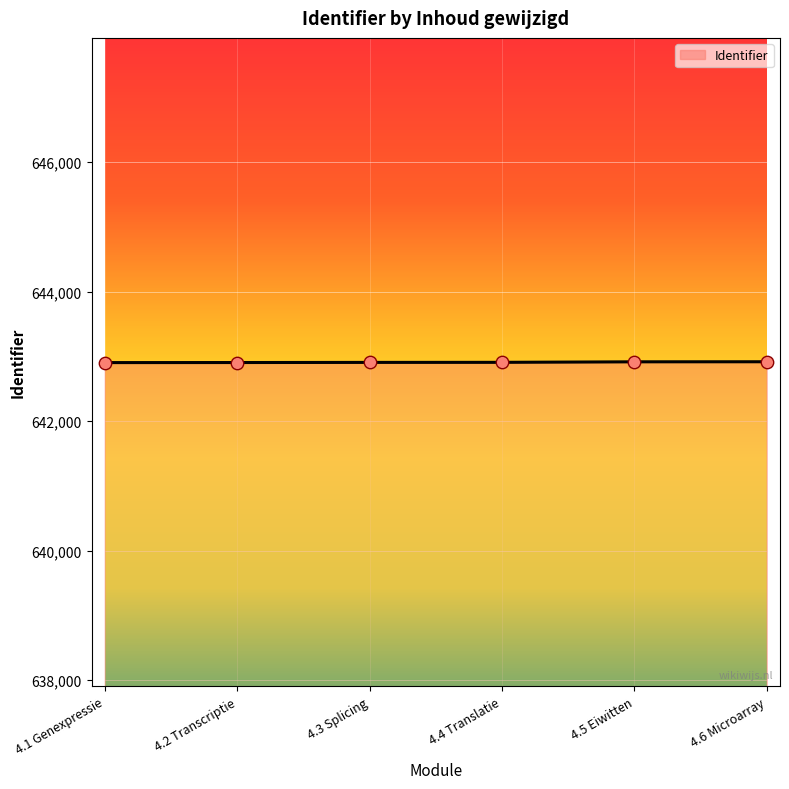

Approximately how many times larger is the value at 4.2 Transcriptie compared to 4.5 Eiwitten?

1.0